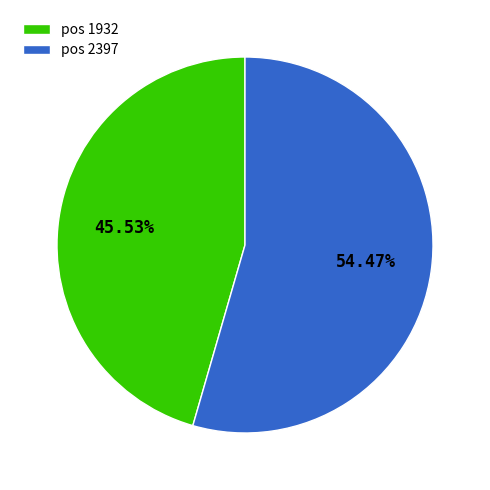

To the nearest percent, what is the difference between the largest and smallest slice percentages?

9%